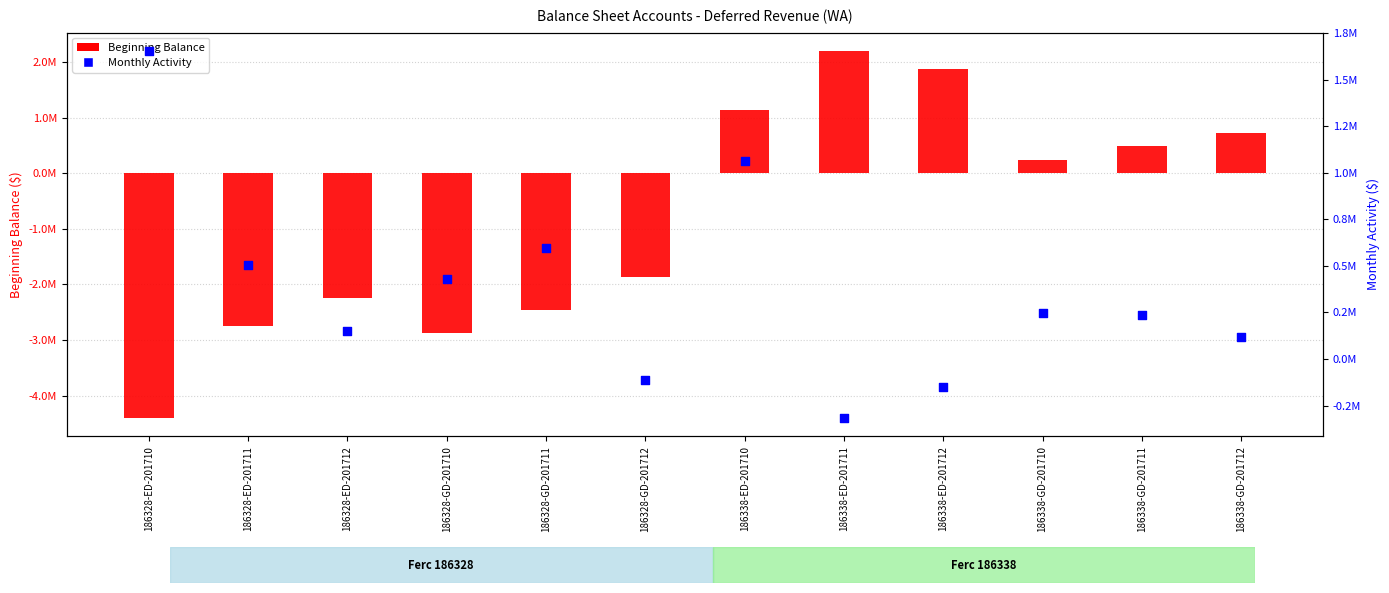

Which series has the largest total across all categories?

Monthly Activity